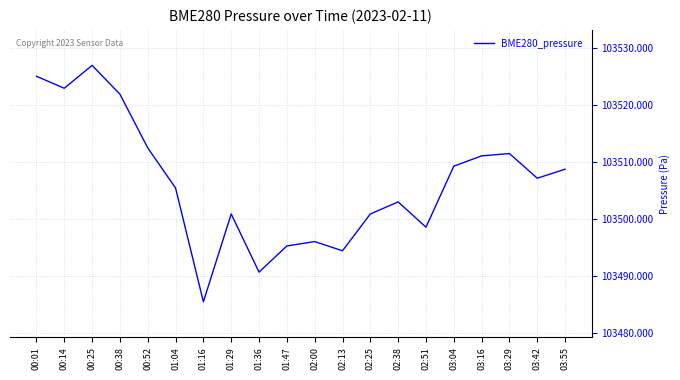

At which category does the chart reach its peak across all series?

00:25